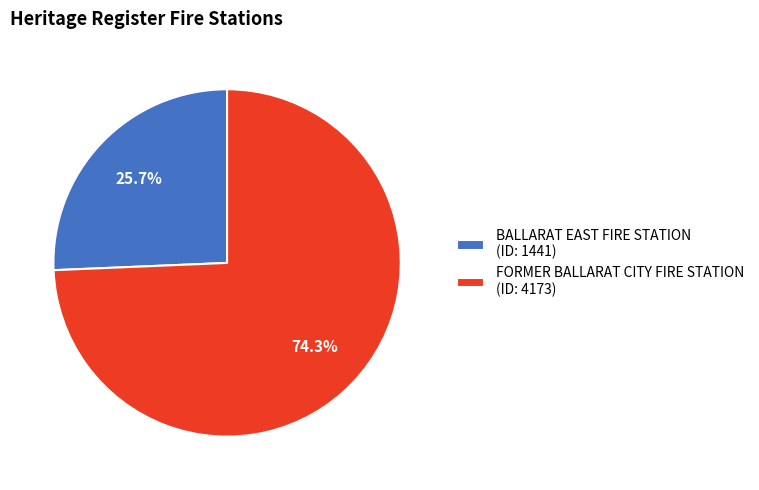

True or false: FORMER BALLARAT CITY FIRE STATION accounts for 59% of the total.

False